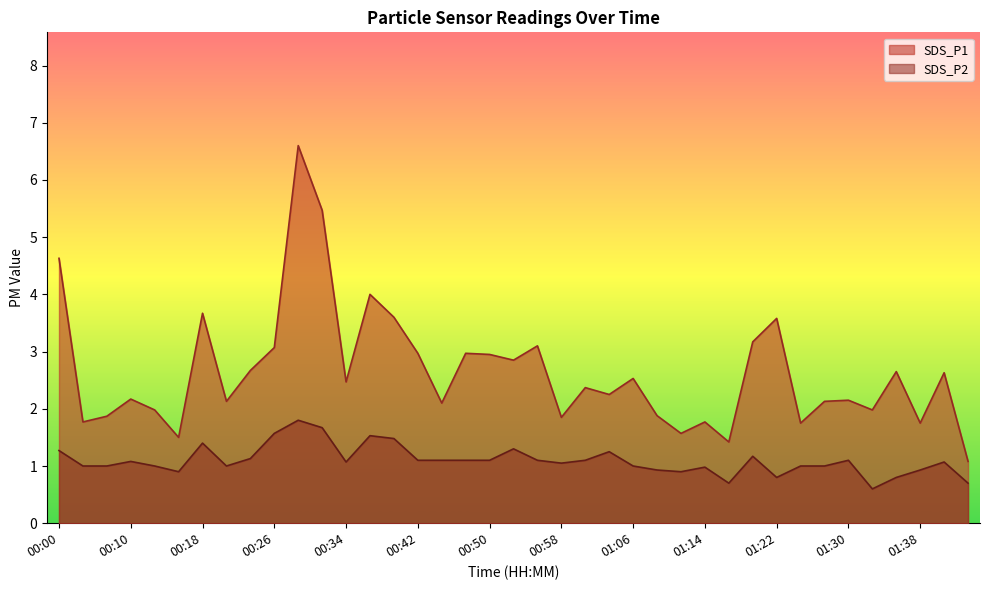

Where is the first local minimum for SDS_P1?

00:02